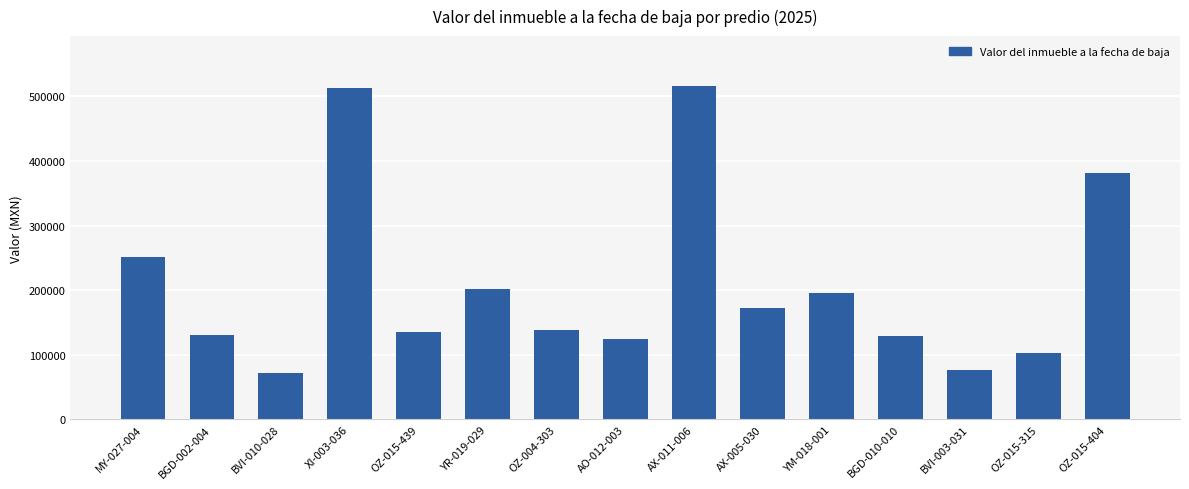

How many categories are shown in the chart?

15